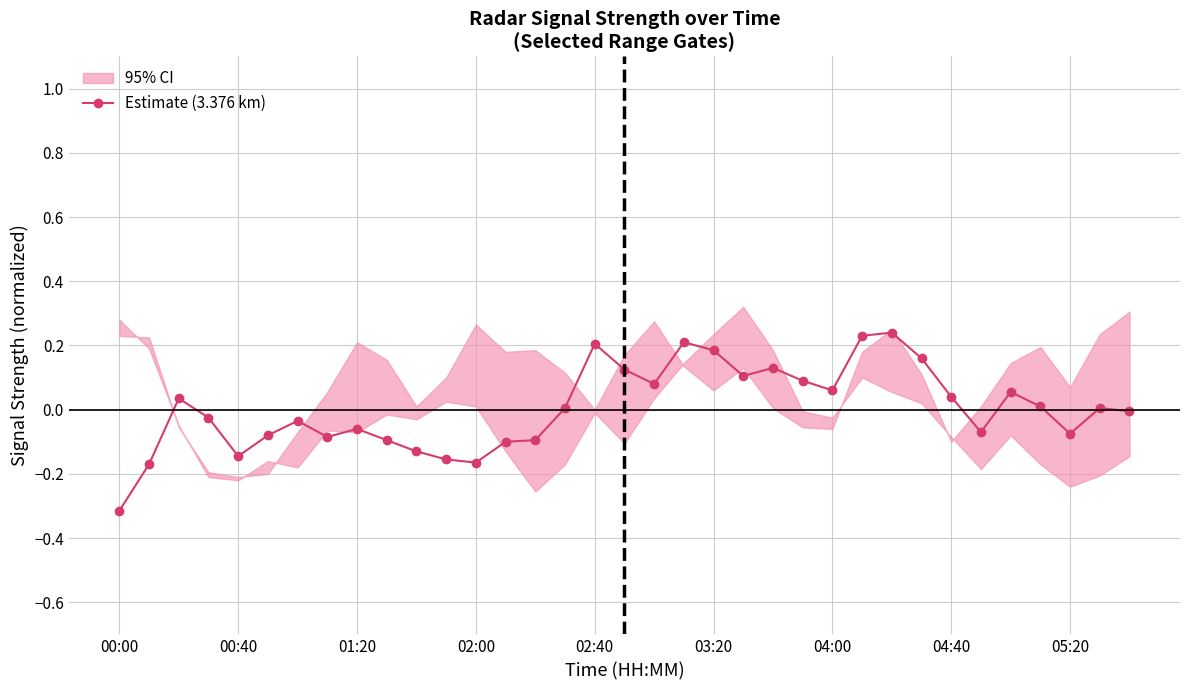

Is this an area chart (filled region under the line)?

No